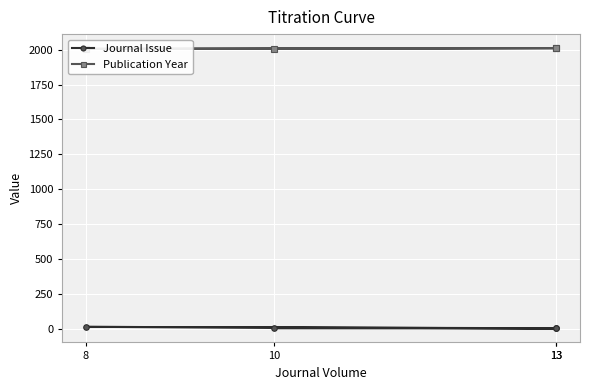

At which category does Publication Year reach its first local peak?

13